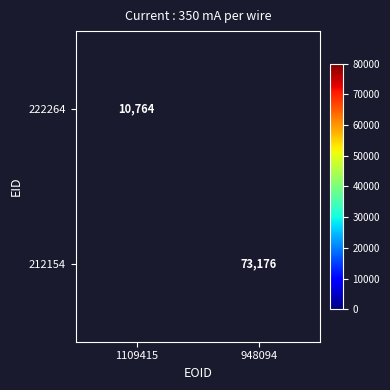

True or false: 222264 has a value of 10764 at 1109415.

True